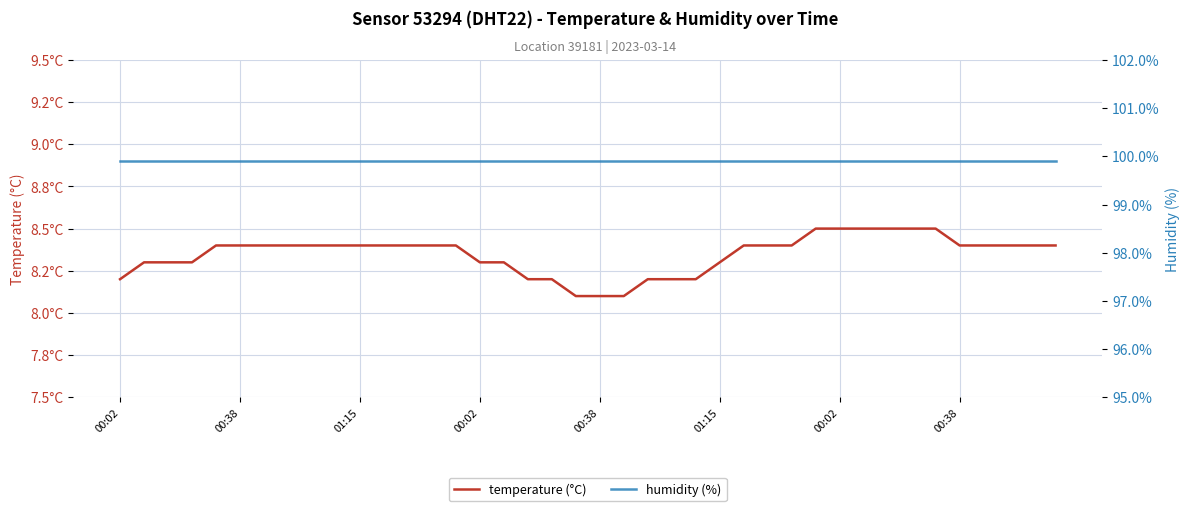

List the series in order of their overall mean, lowest first.

temperature (°C), humidity (%)